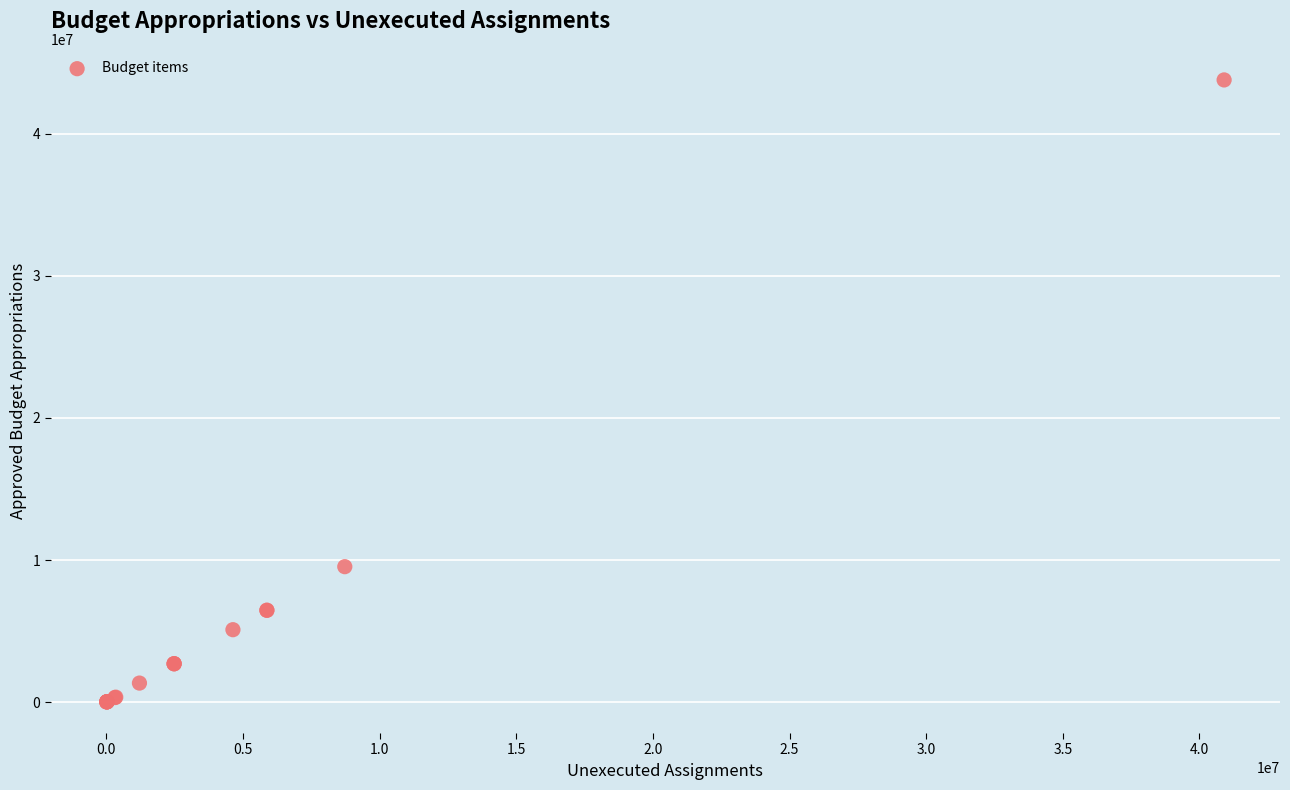

What Y value in the scatter plot is closest to 21902655?

9531500